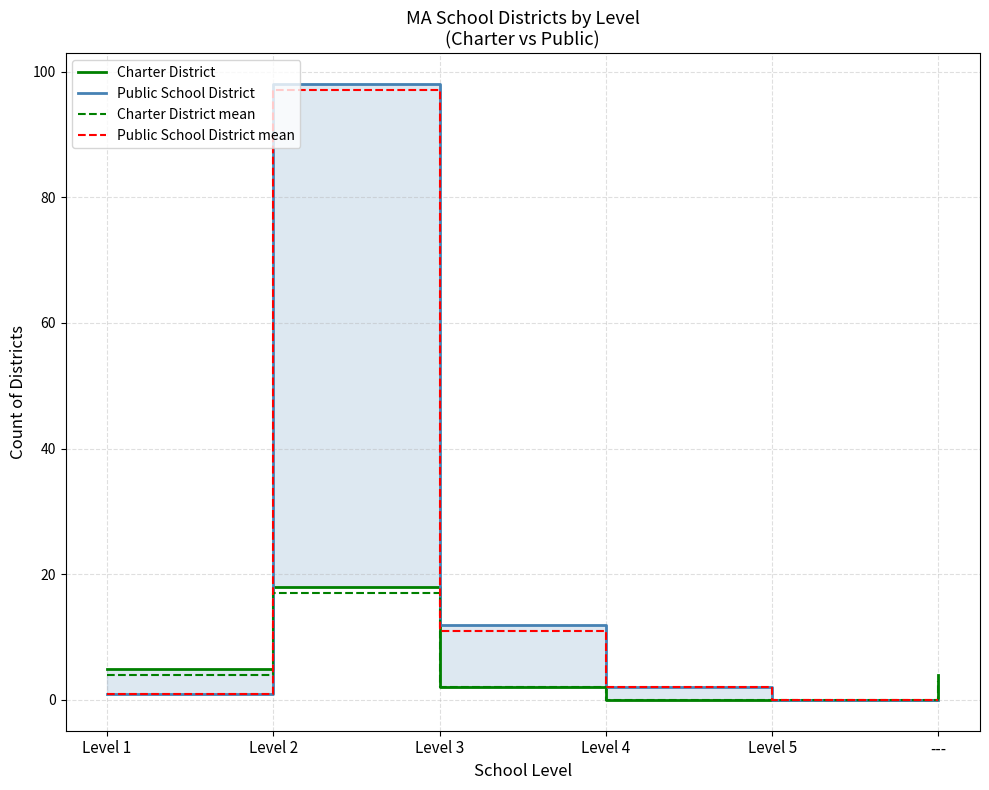

How many distinct data groups are displayed?

4